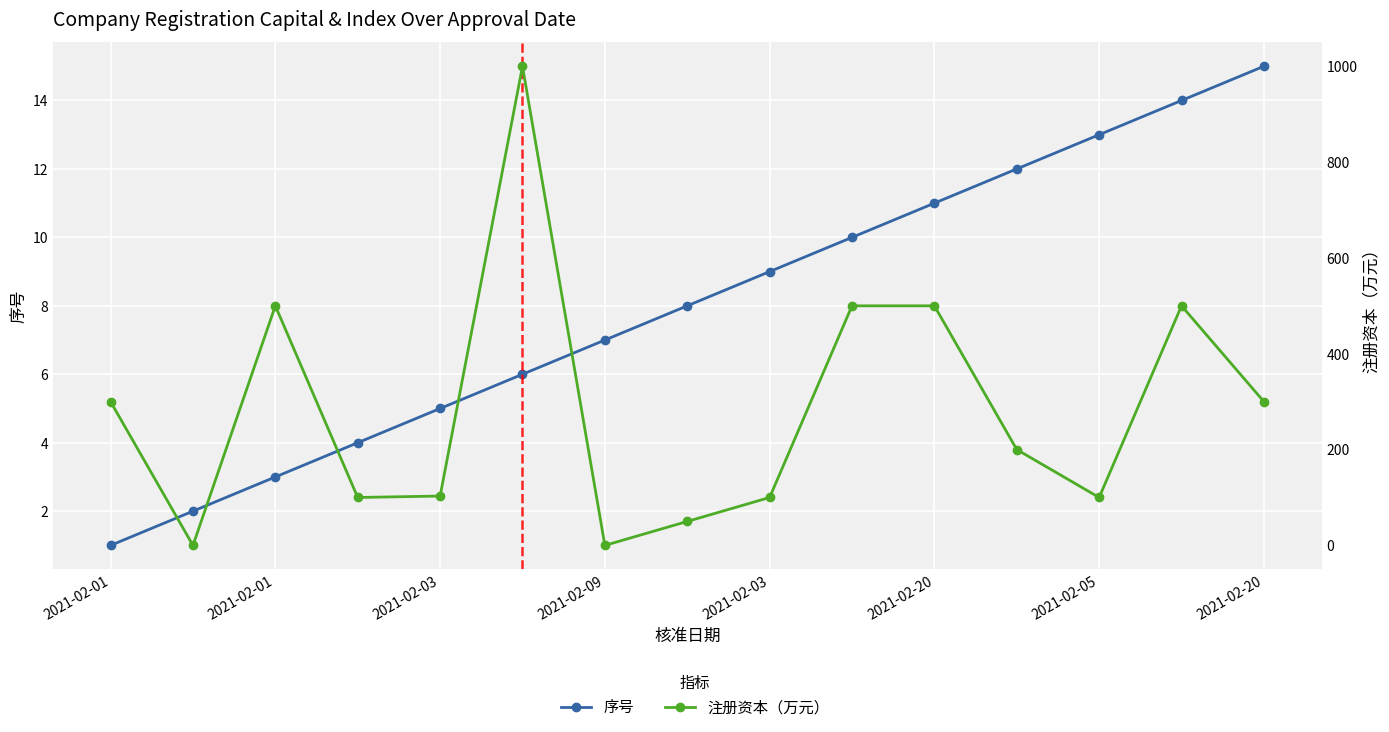

Which category has the lowest value in the 注册资本（万元） series?

2021-02-01